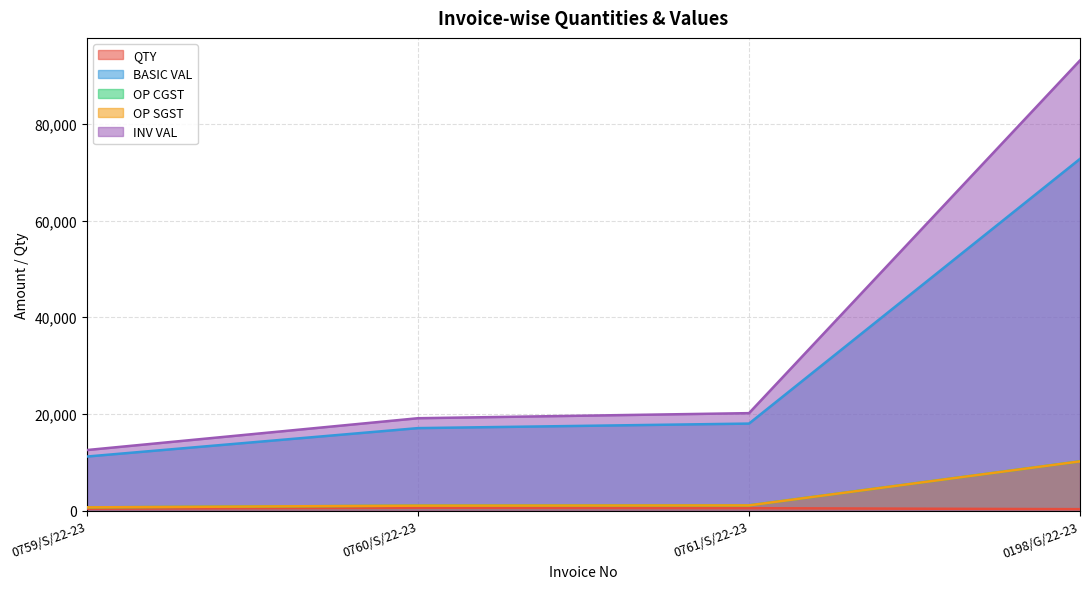

Between 0759/S/22-23 and 0198/G/22-23, which series saw the biggest shift?

INV VAL